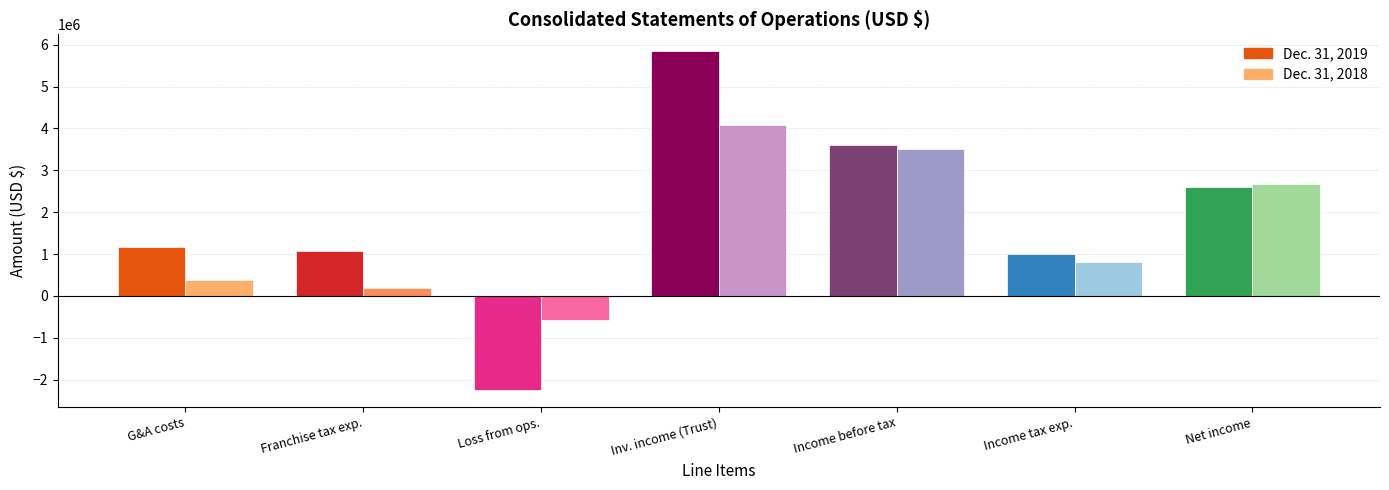

What is the value of the Dec. 31, 2018 bar at the 2nd from the left?

199000